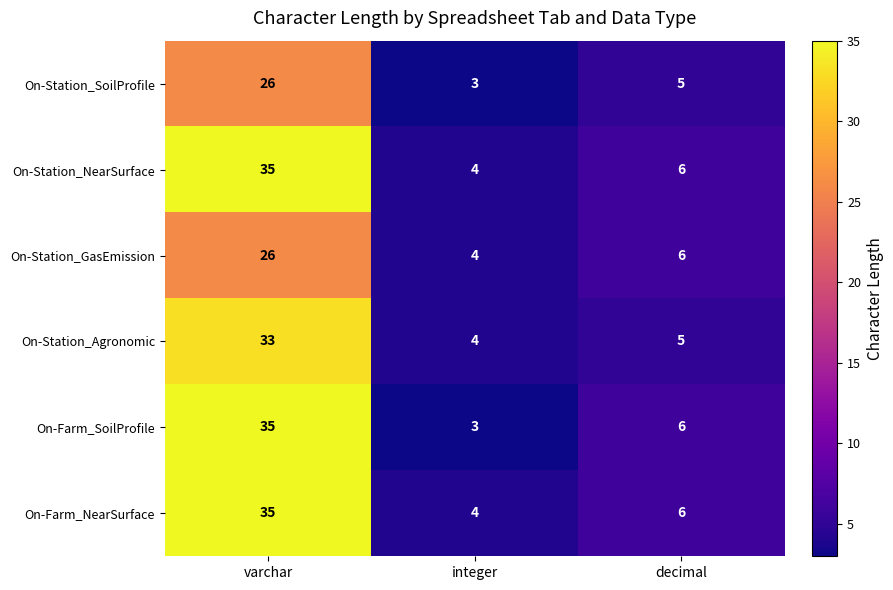

Reading left to right, list all the values displayed in this chart.

On-Station_SoilProfile: 26	3	5
On-Station_NearSurface: 35	4	6
On-Station_GasEmission: 26	4	6
On-Station_Agronomic: 33	4	5
On-Farm_SoilProfile: 35	3	6
On-Farm_NearSurface: 35	4	6